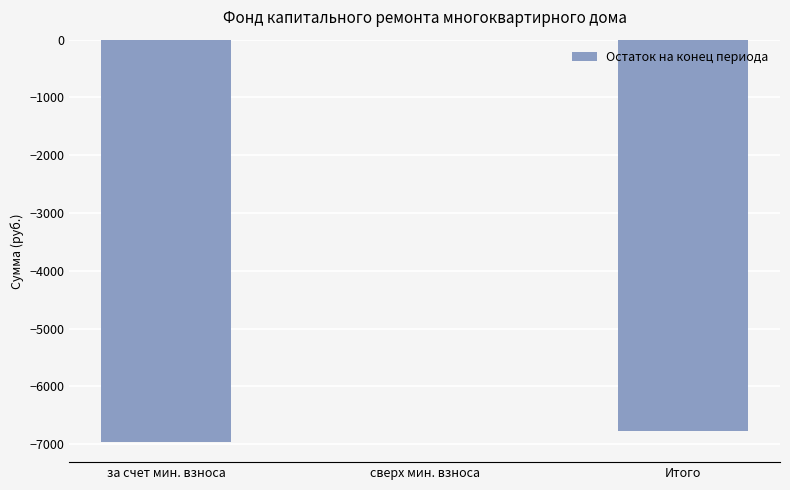

Which has a higher value, за счет мин. взноса or сверх мин. взноса?

сверх мин. взноса